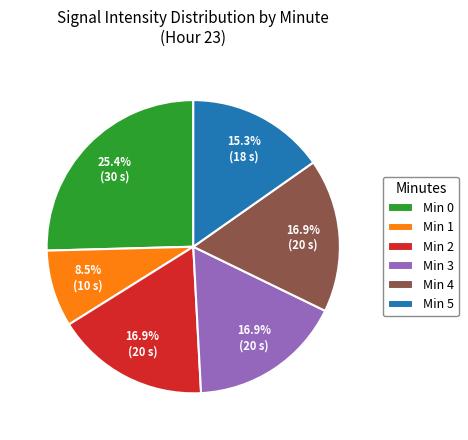

Combined, do Min 5 and Min 3 account for over 50%?

No